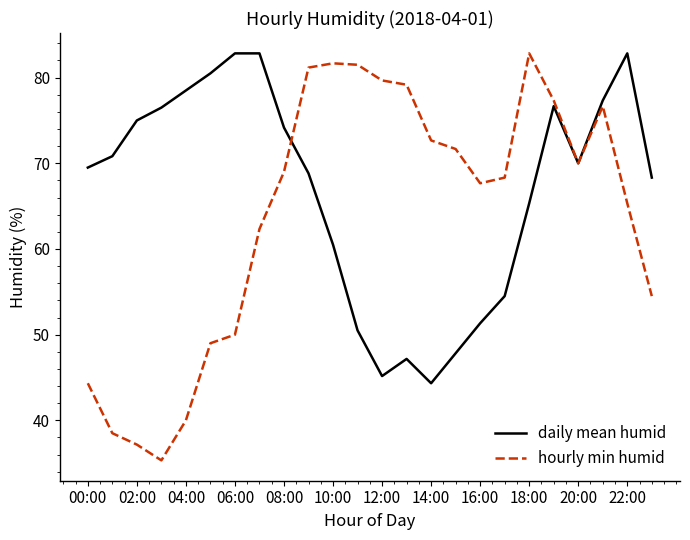

What is the highest value of the daily mean humid series?

82.8